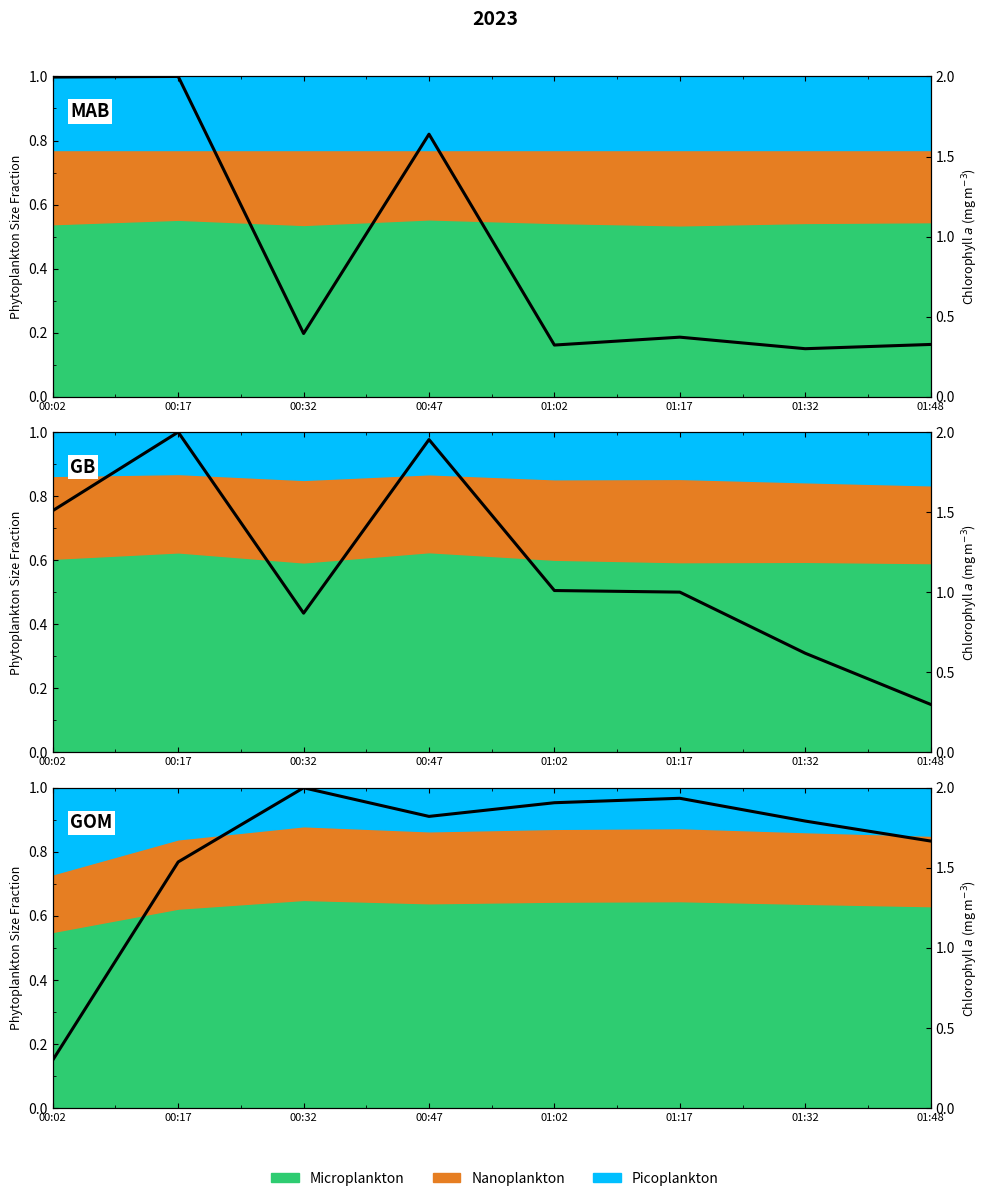

True or false: the data has more than 0 interior local peaks.

True